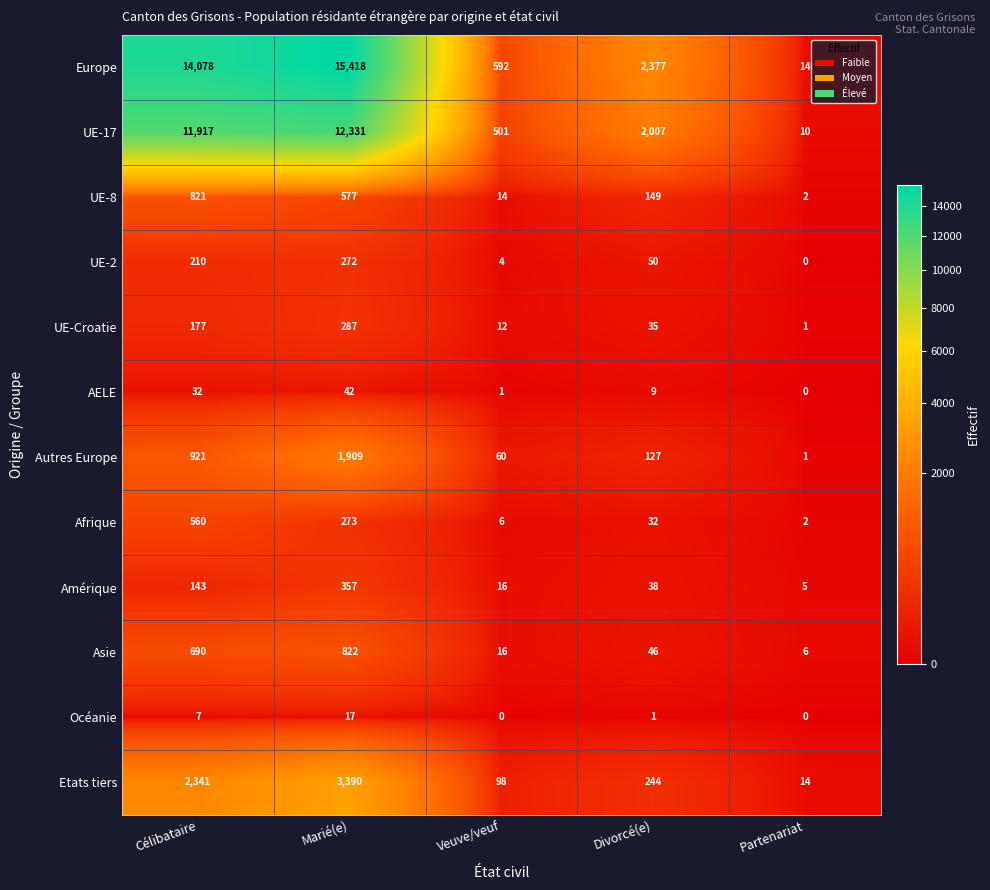

Rank the series by their maximum value, from highest to lowest.

Europe, UE-17, Etats tiers, Autres Europe, Asie, UE-8, Afrique, Amérique, UE-Croatie, UE-2, AELE, Océanie